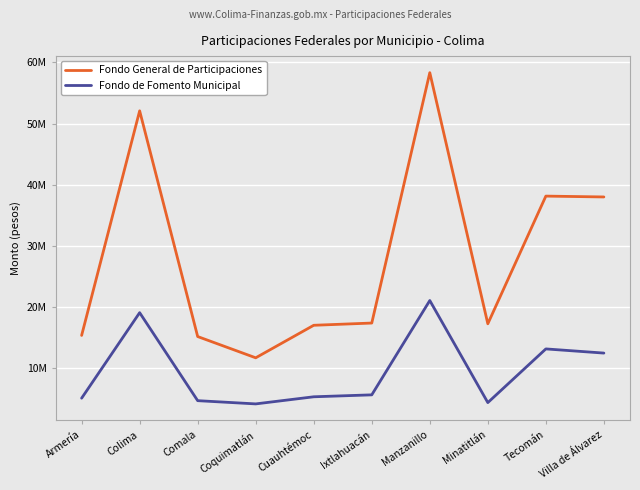

Is it true that Fondo General de Participaciones equals 2434767.3 at Coquimatlán?

False